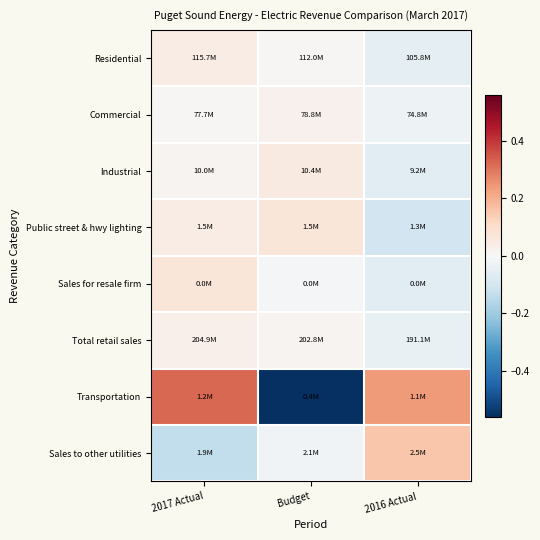

At which category does the chart reach its minimum across all series?

Budget